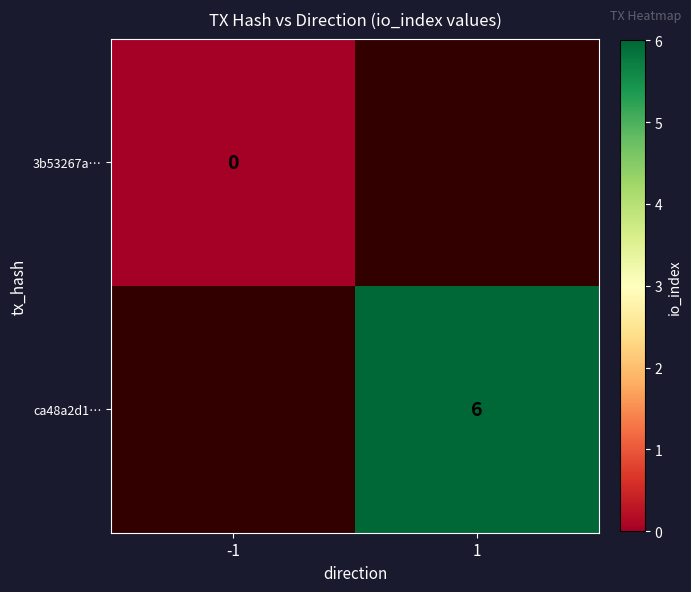

Rank the series by their maximum value, from lowest to highest.

3b53267a…, ca48a2d1…